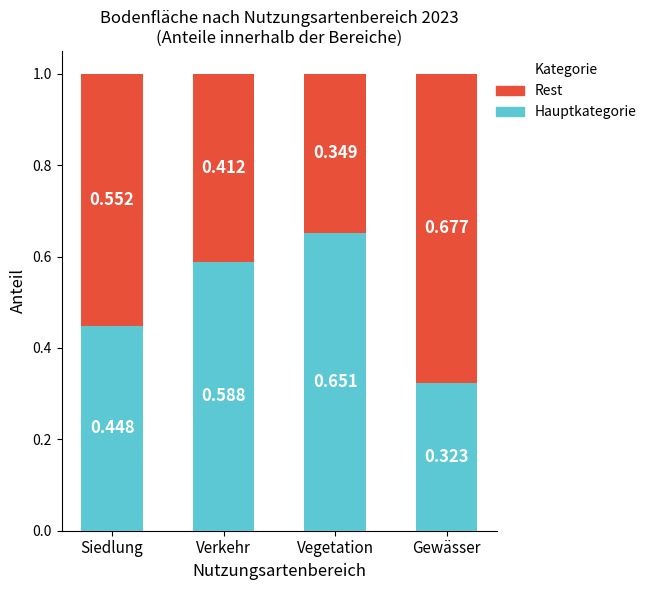

List the labels in order of Hauptkategorie value, smallest first.

Gewässer, Siedlung, Verkehr, Vegetation